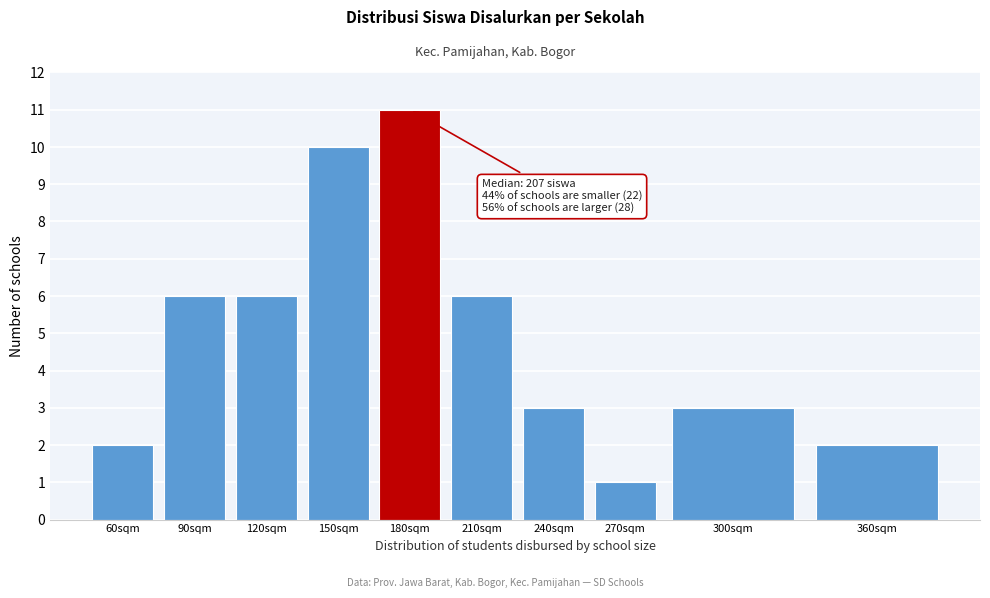

Reading right to left, transcribe all the data shown in this chart.

360sqm=2	300sqm=3	270sqm=1	240sqm=3	210sqm=6	180sqm=11	150sqm=10	120sqm=6	90sqm=6	60sqm=2